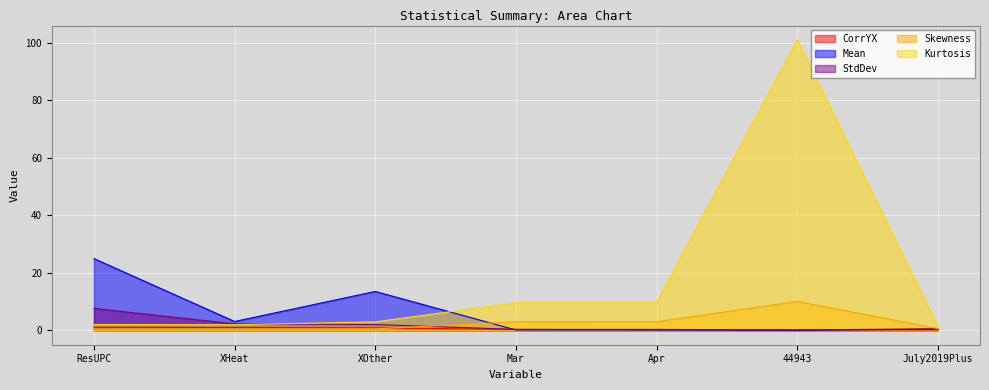

Between Mar and Apr, which series saw the biggest shift?

CorrYX